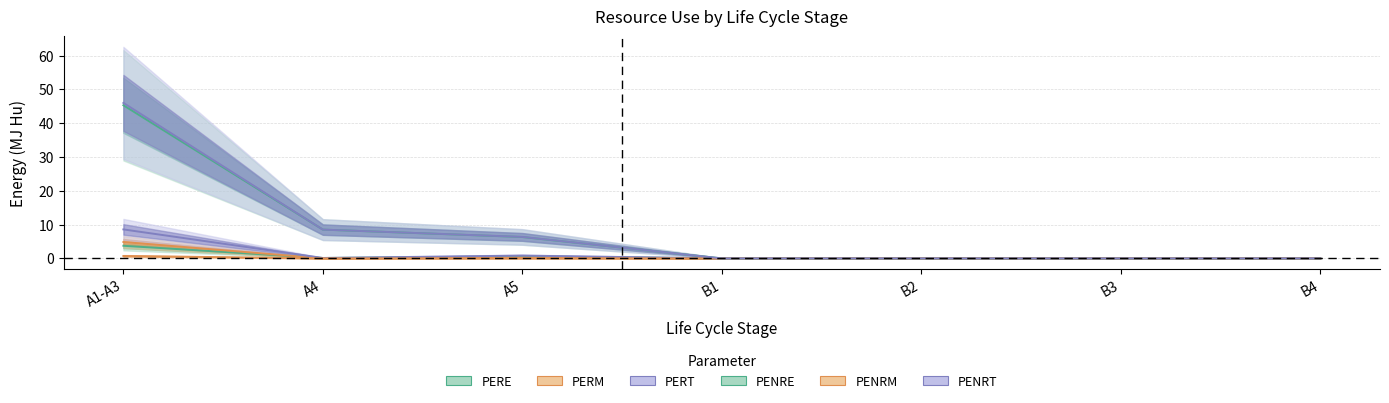

True or false: PERT and PERE intersect in this chart.

False